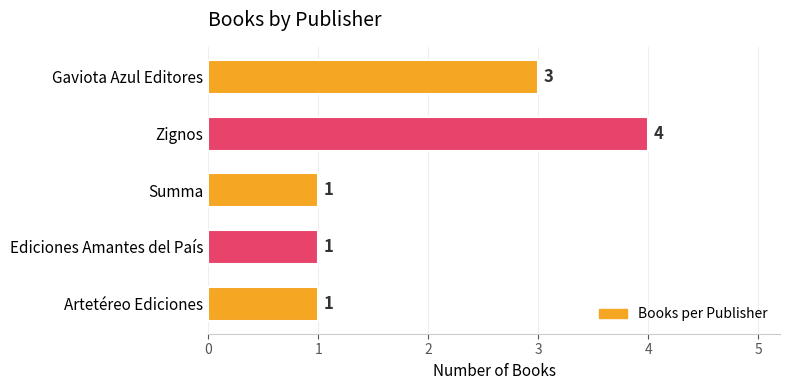

Count the values in the range 1 to 3.

4